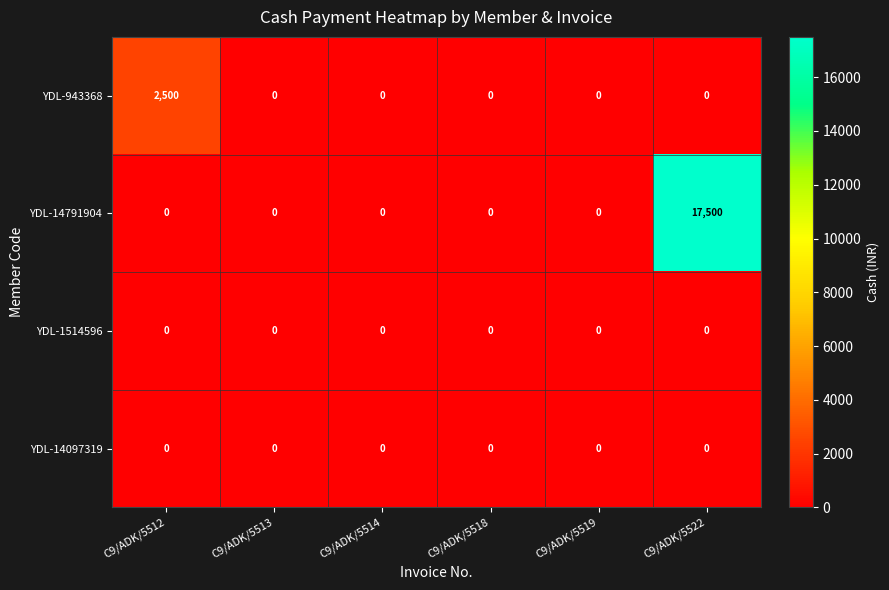

What is the sum of all YDL-14791904 values?

17500